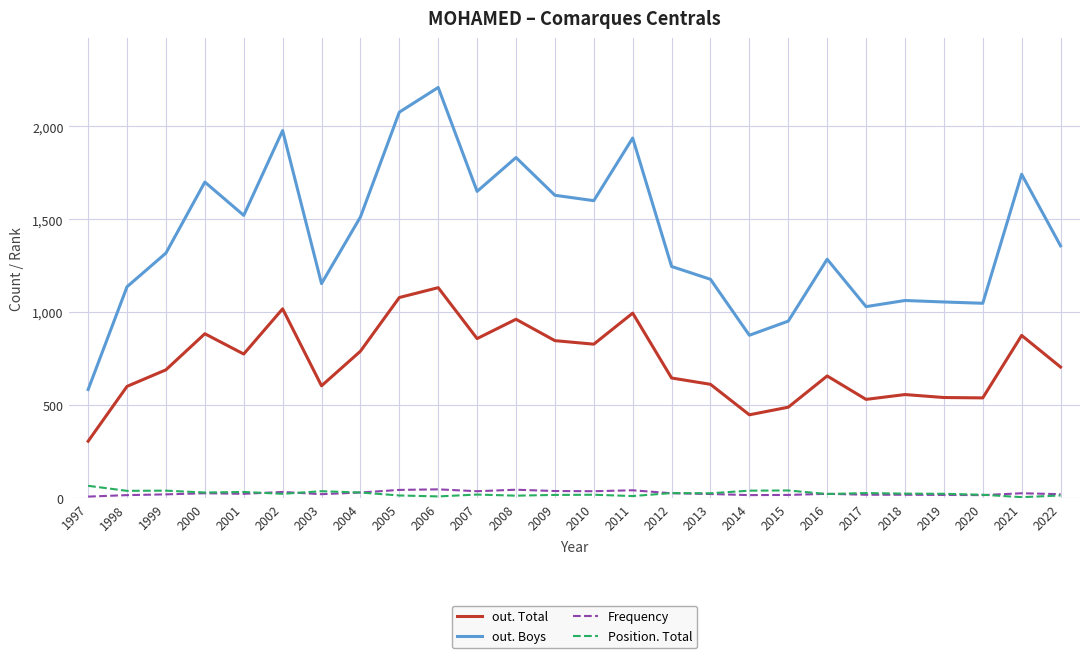

At how many categories does at least one series exceed 815?

25